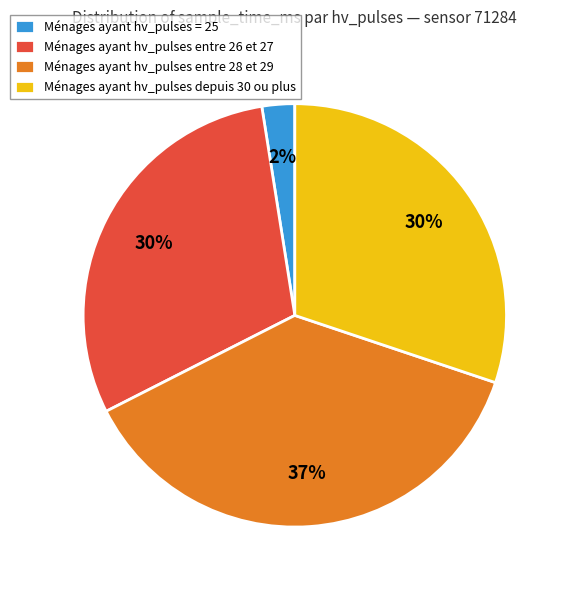

Which category has the smallest portion of the pie?

Ménages ayant hv_pulses = 25